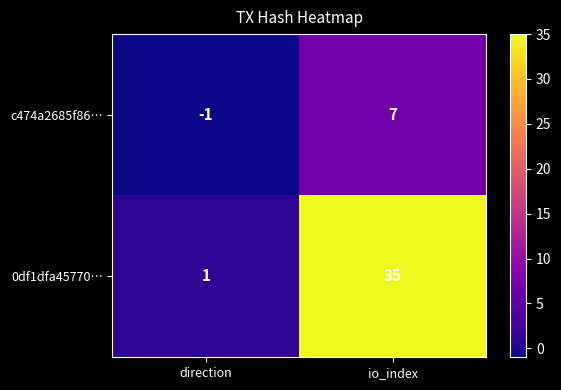

List the series in order of their overall mean, highest first.

0df1dfa45770…, c474a2685f86…